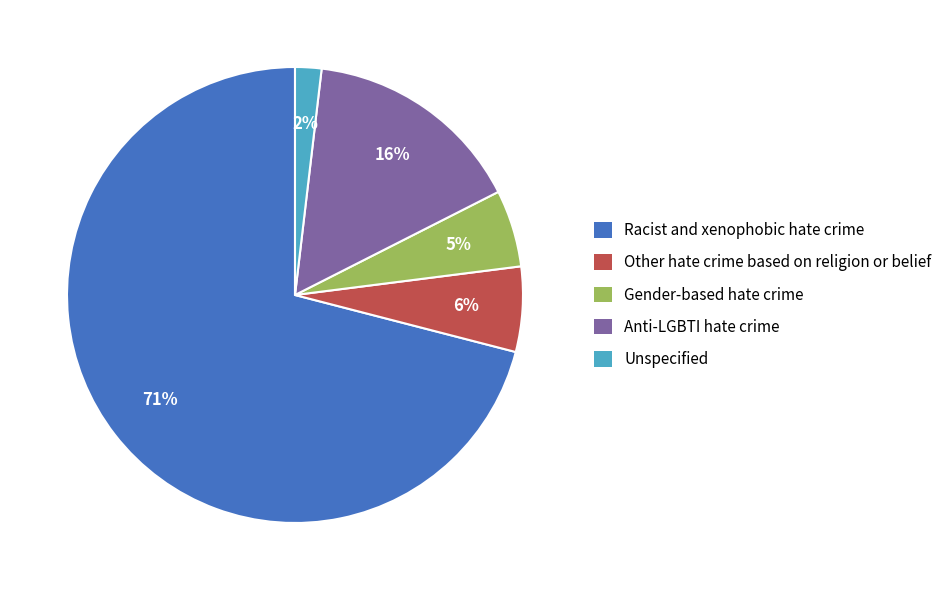

Rank the categories by value from lowest to highest.

Unspecified, Gender-based hate crime, Other hate crime based on religion or belief, Anti-LGBTI hate crime, Racist and xenophobic hate crime